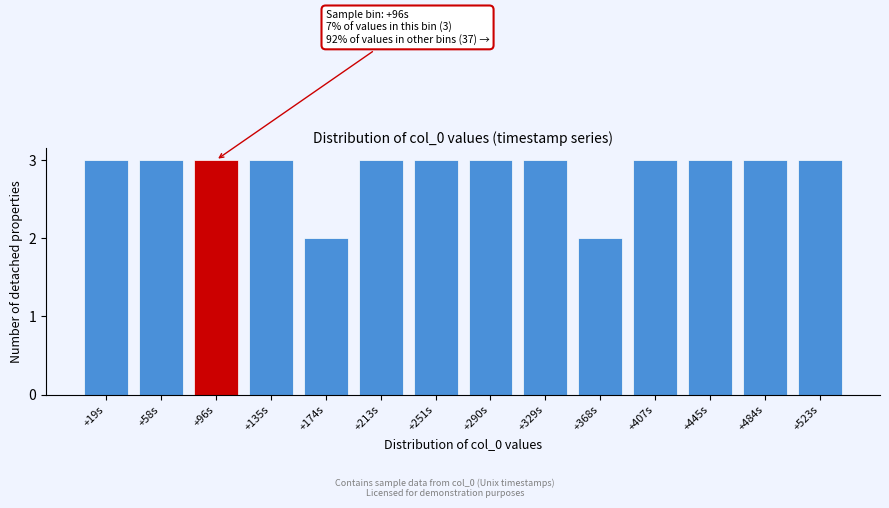

Reading left to right, list all the values displayed in this chart.

3	3	3	3	2	3	3	3	3	2	3	3	3	3